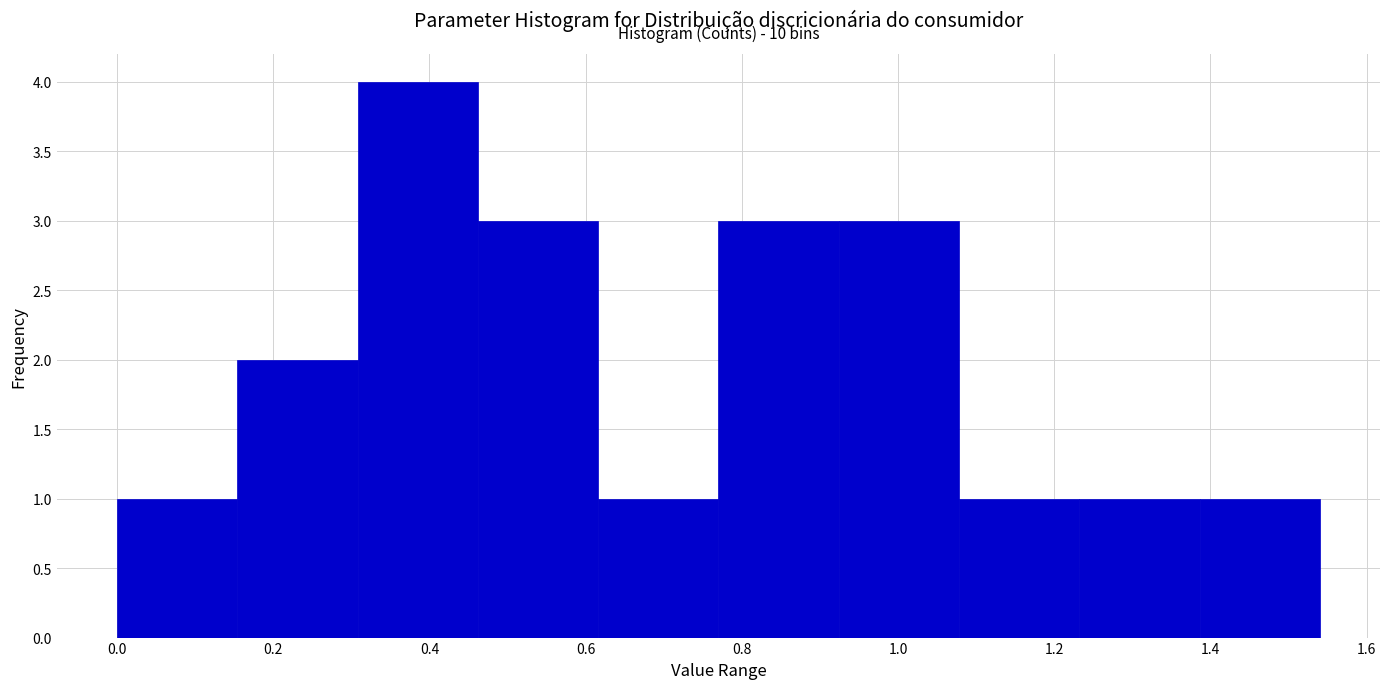

Over which range of the x-axis is the bar tallest?

0.308 to 0.462